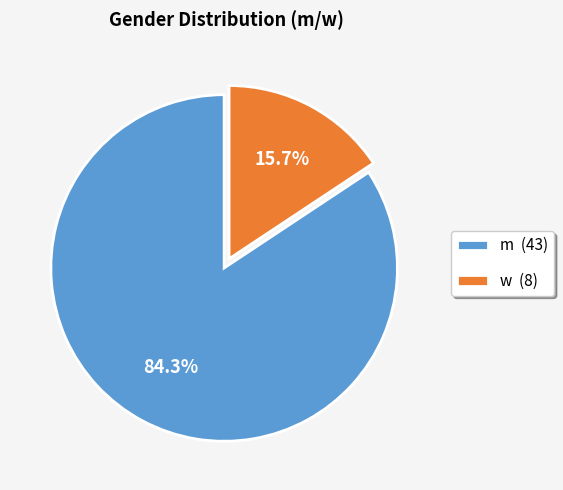

Rank the categories by value from lowest to highest.

w, m